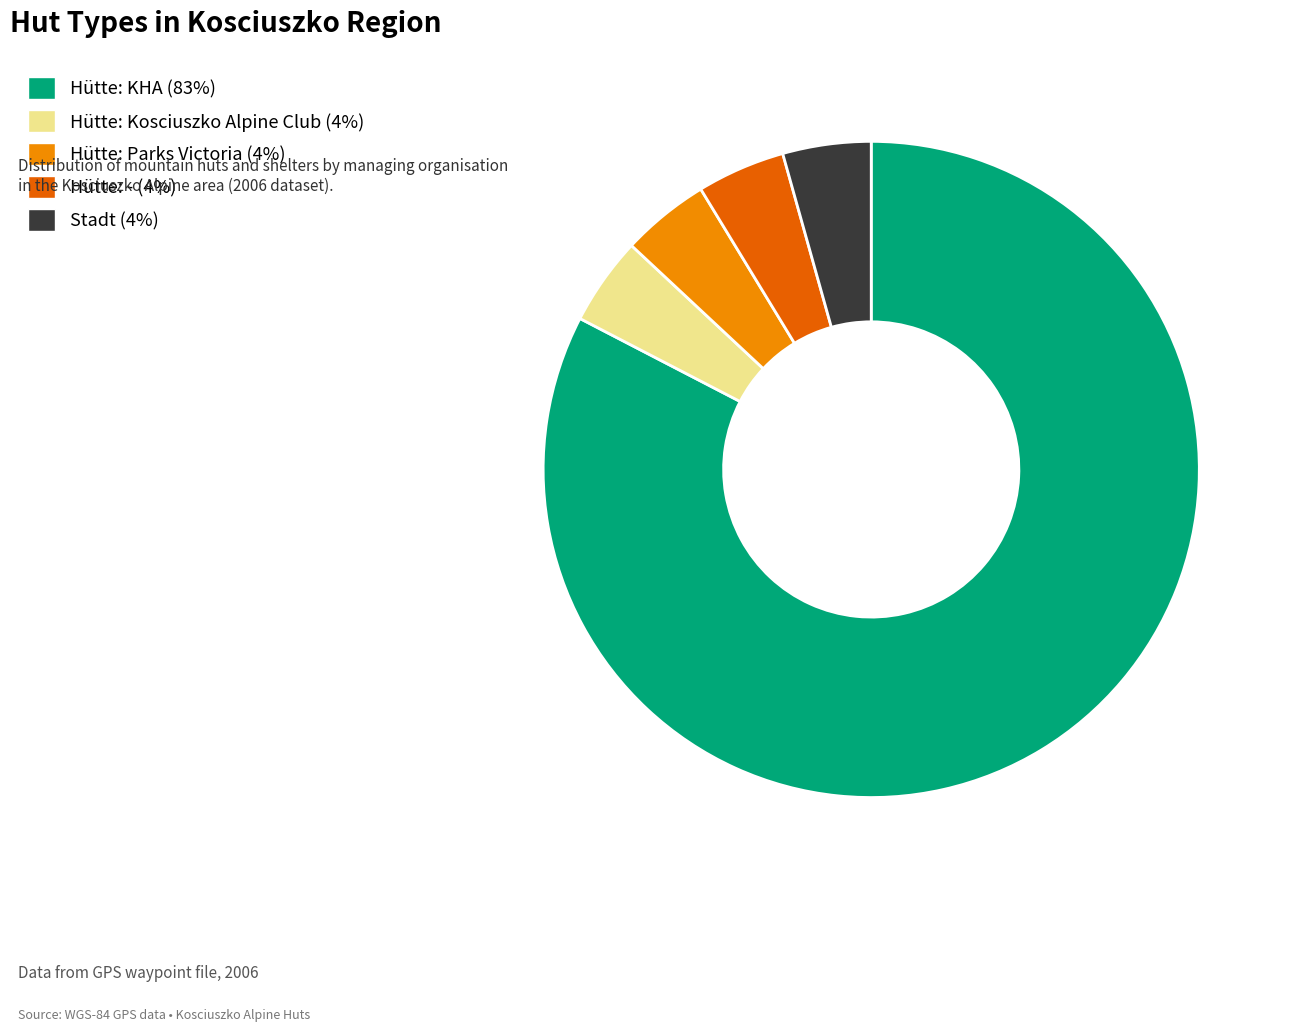

Is there a majority slice in this chart?

Yes